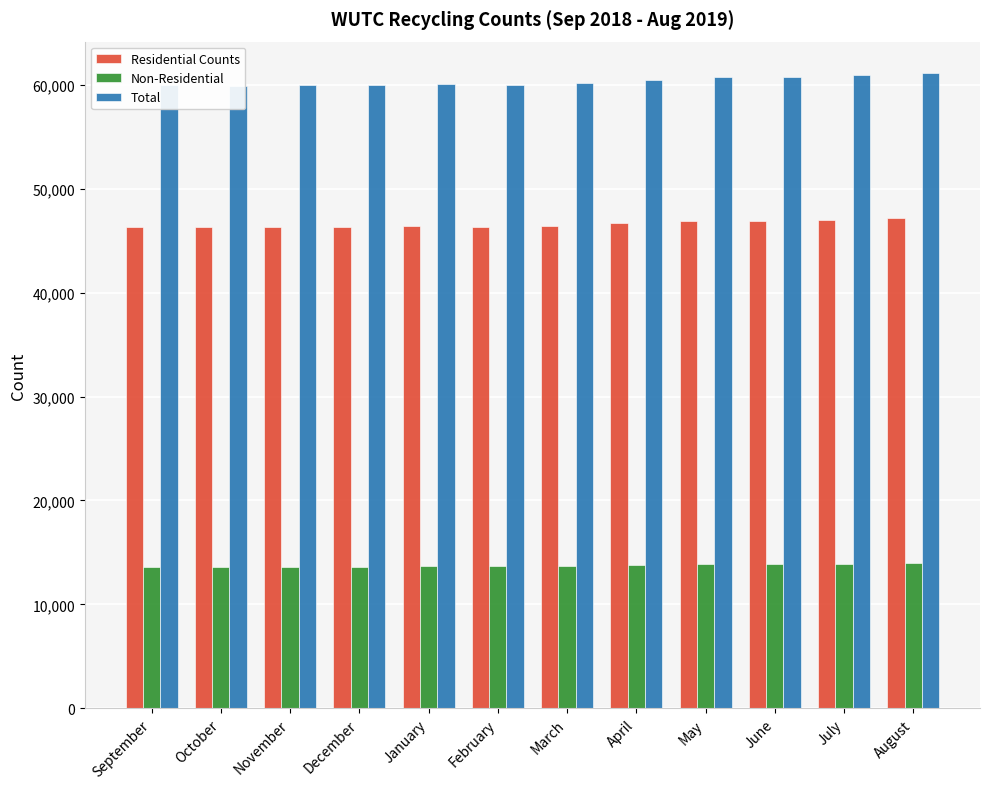

At which label does Residential Counts first exceed 46417?

April